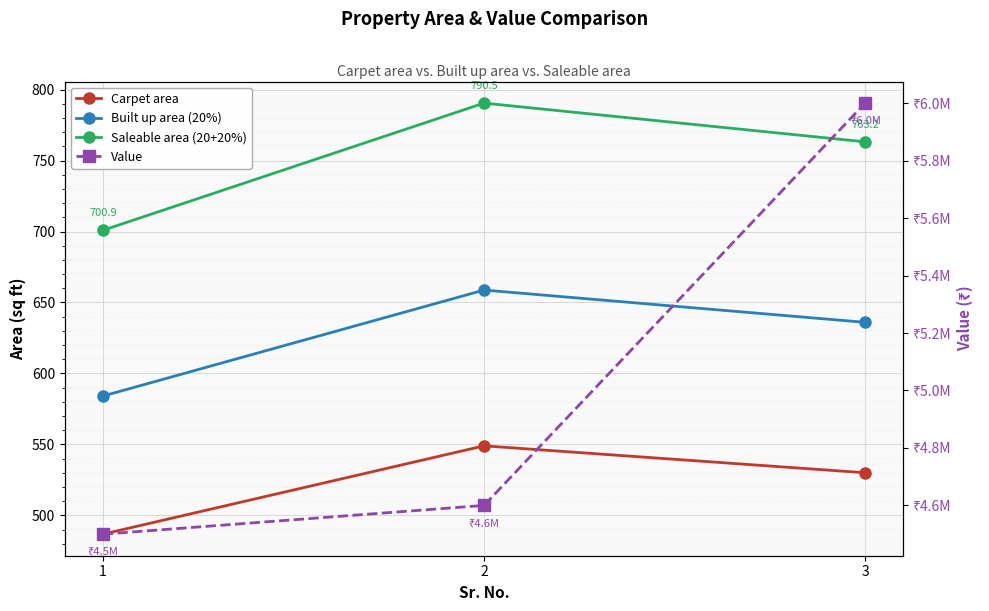

Is it true that Built up area (20%) equals 584.1 at 1?

True